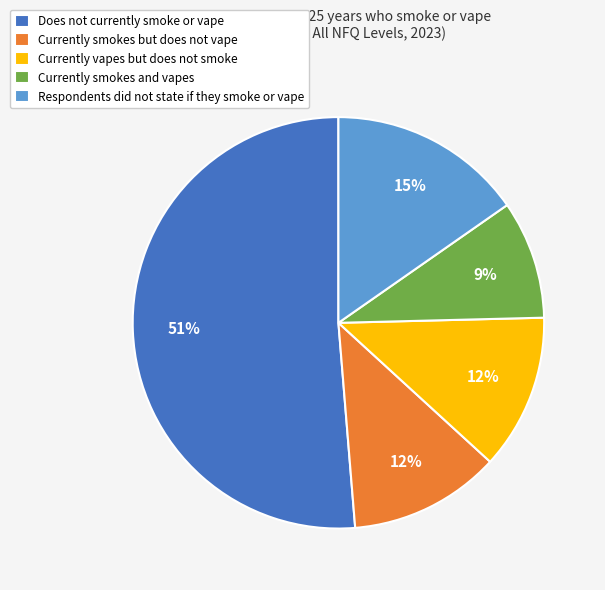

Do Does not currently smoke or vape and Respondents did not state if they smoke or vape together represent more than half of the pie?

Yes